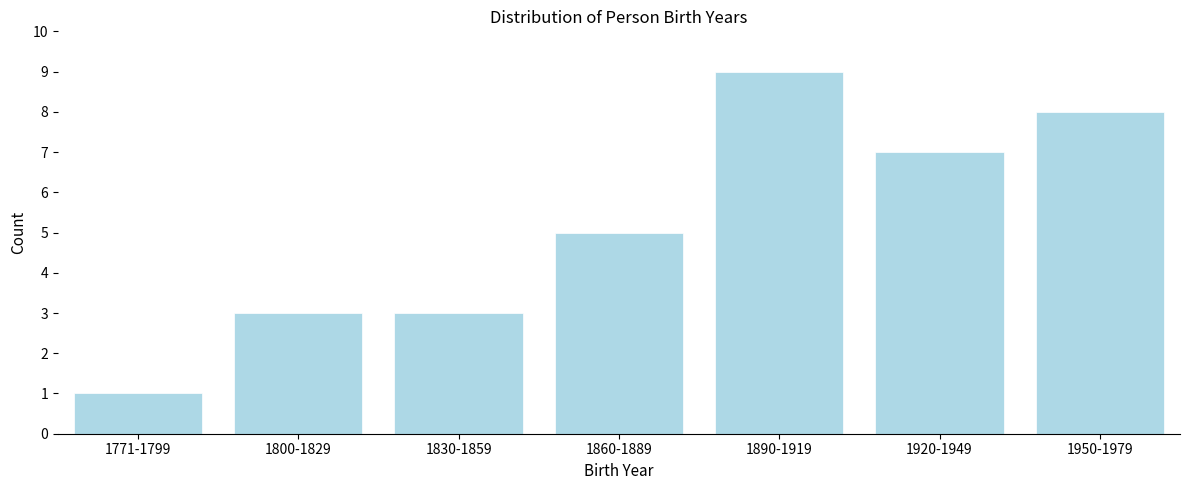

Reading left to right, list all the values displayed in this chart.

1	3	3	5	9	7	8